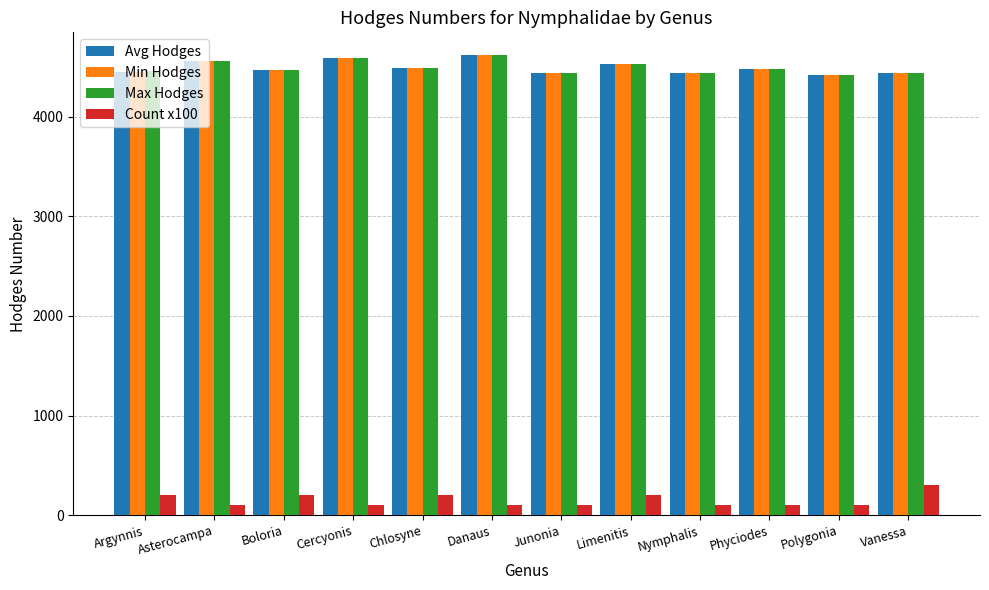

What is the difference between the highest and lowest values at Limenitis?

4323.0